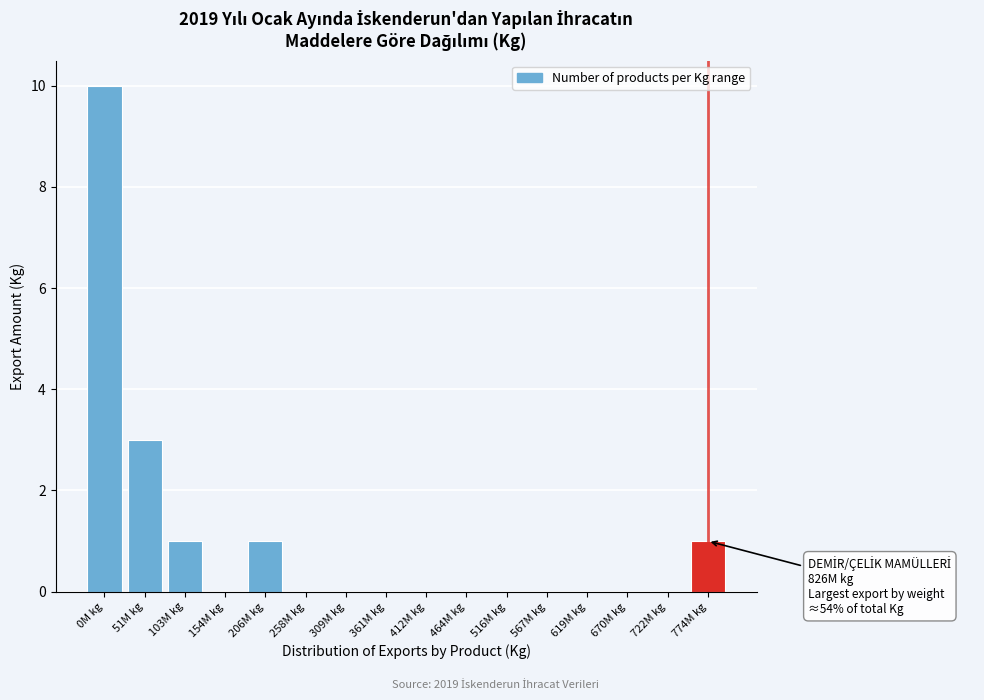

Reading right to left, what are all the values shown in this chart?

774M kg=1	722M kg=0	670M kg=0	619M kg=0	567M kg=0	516M kg=0	464M kg=0	412M kg=0	361M kg=0	309M kg=0	258M kg=0	206M kg=1	154M kg=0	103M kg=1	51M kg=3	0M kg=10